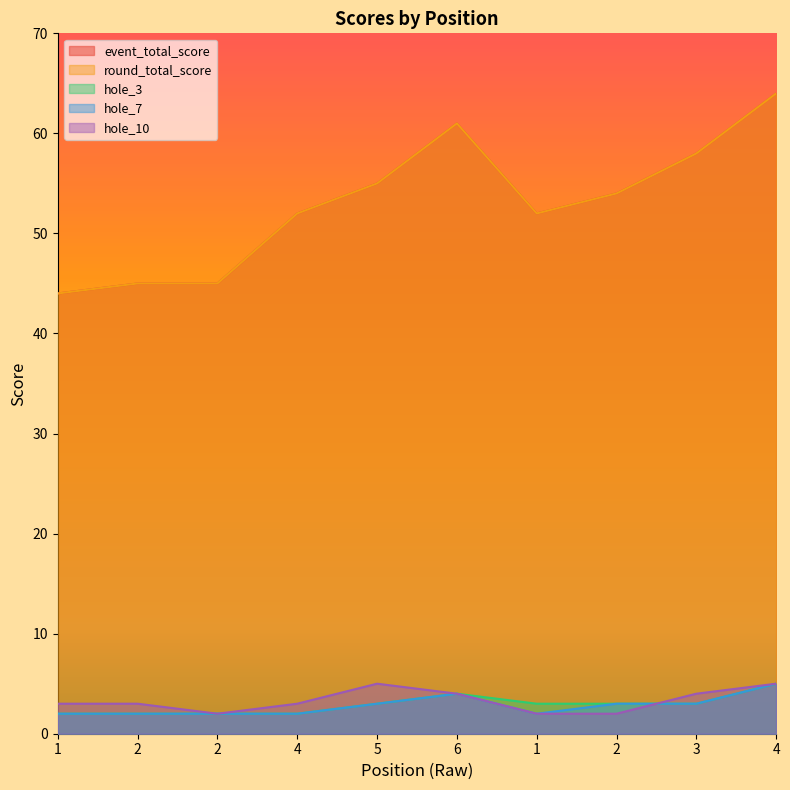

What is the average value of the event_total_score series?

53